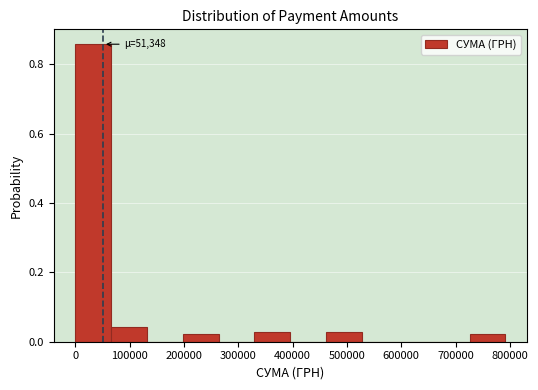

Over which range of the x-axis is the bar tallest?

0 to 70000